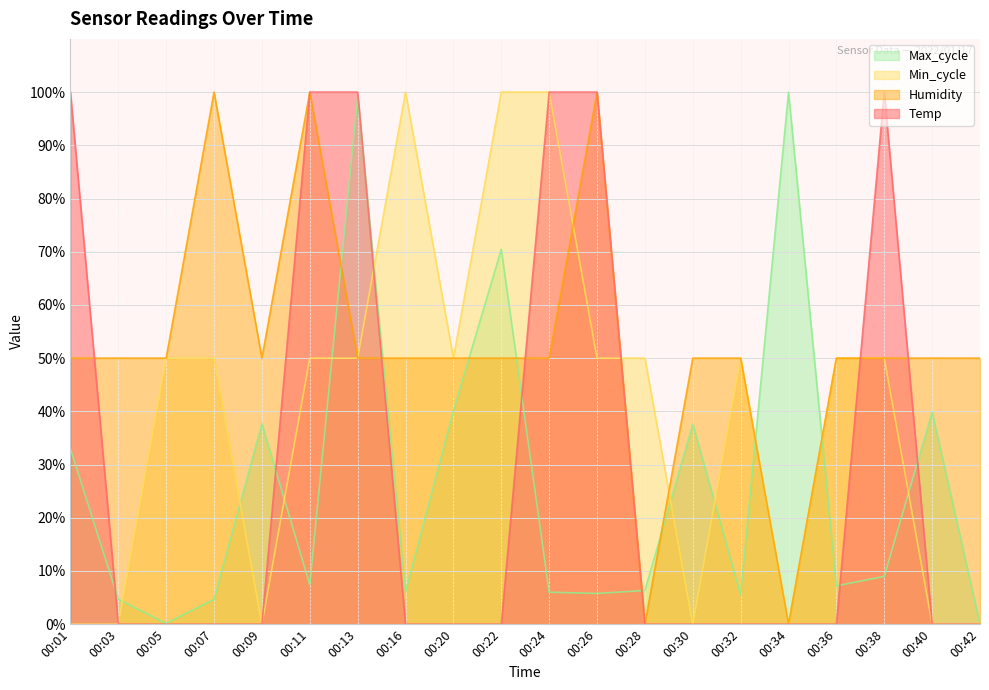

Between 00:28 and 00:38, which series saw the biggest shift?

Temp